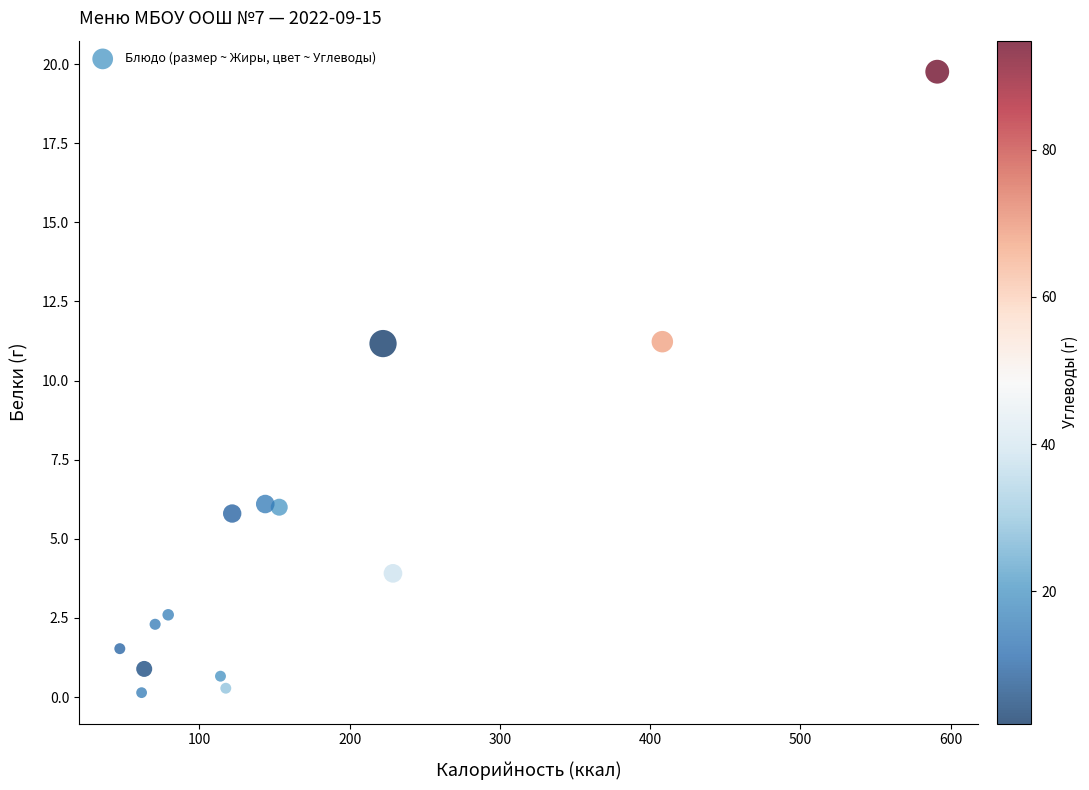

What is the range of Y values (max minus min)?

19.6